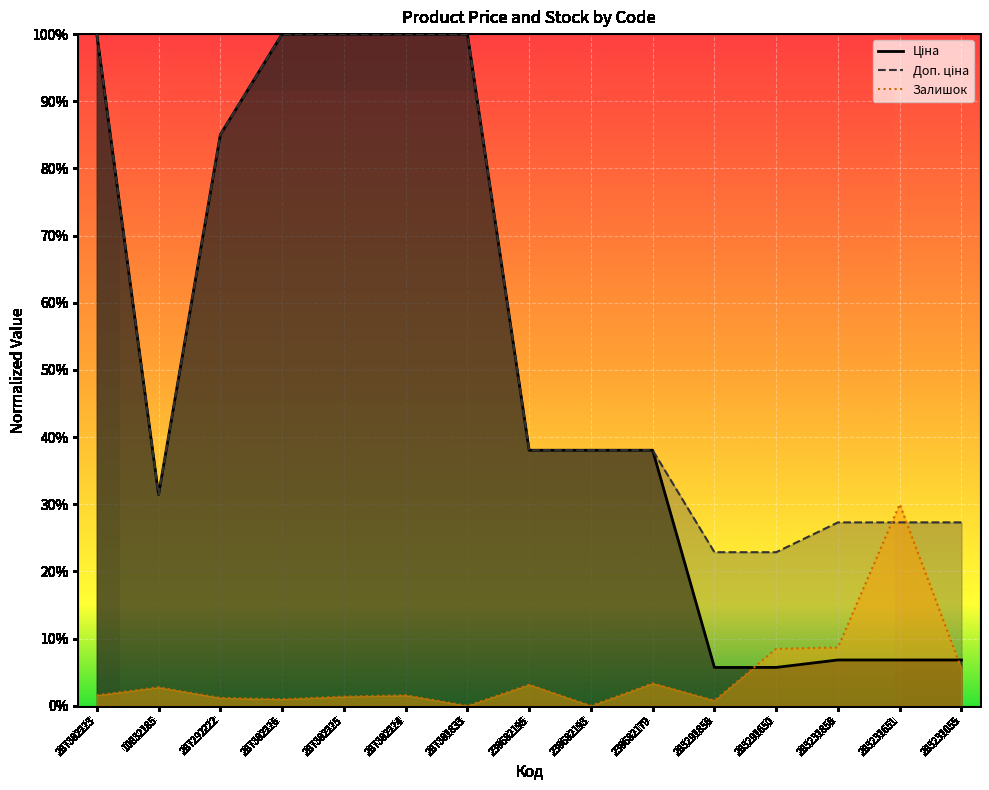

Is it true that Залишок equals 0.3 at 283231651?

True